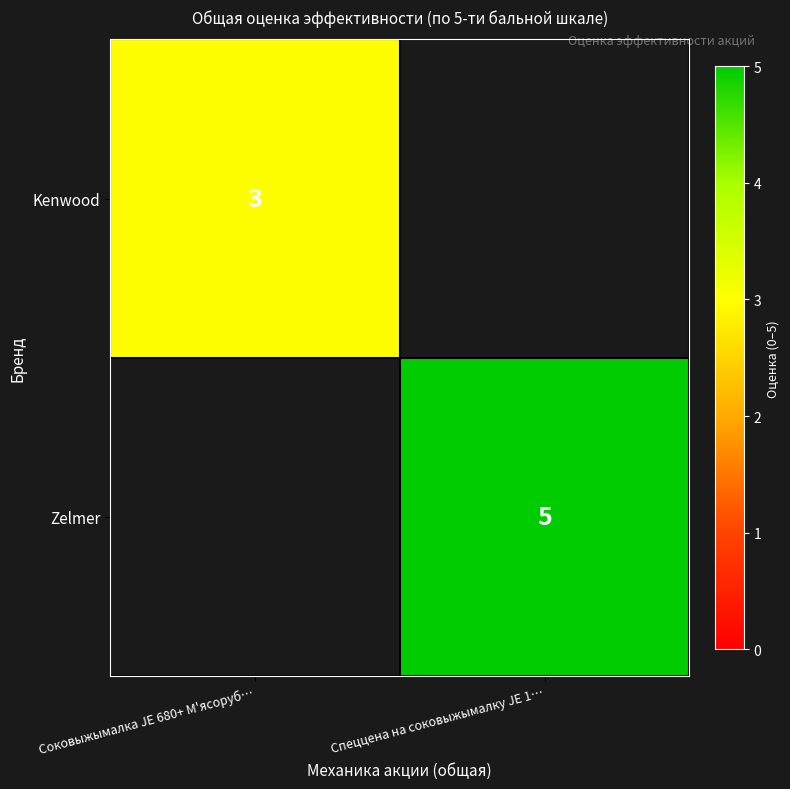

Is it true that Zelmer equals 1 at Спеццена на соковыжымалку JE 1…?

False